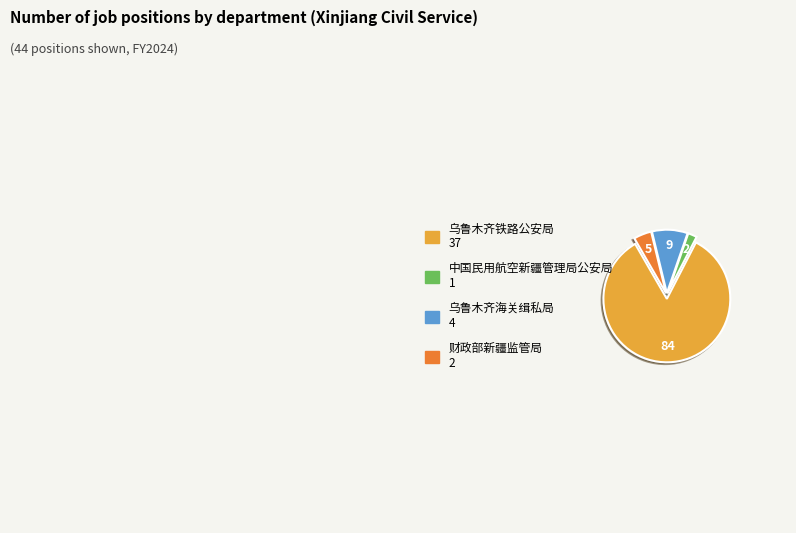

Is 乌鲁木齐铁路公安局 the majority of the pie?

Yes